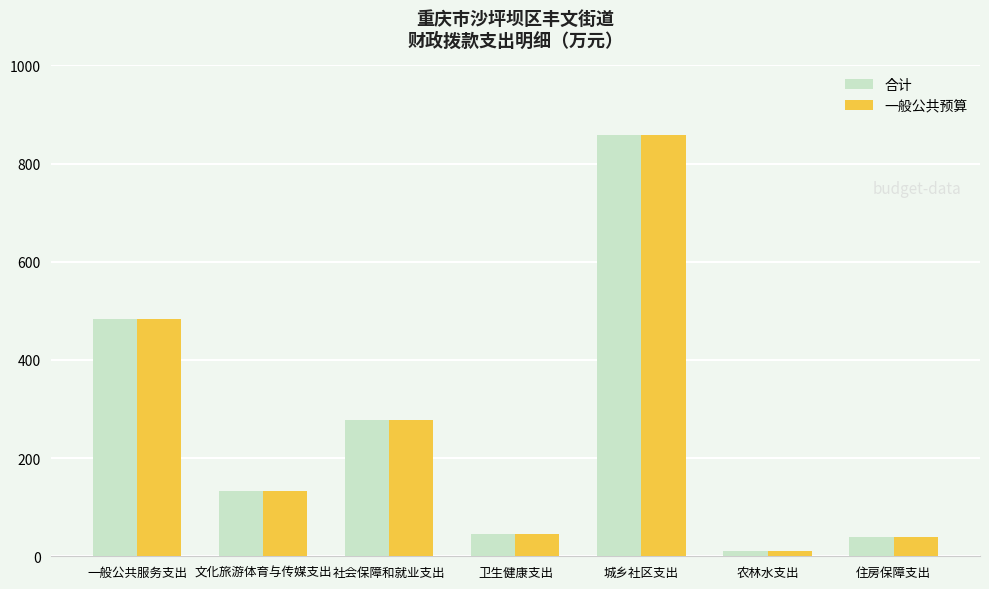

How many bars are there in total?

14